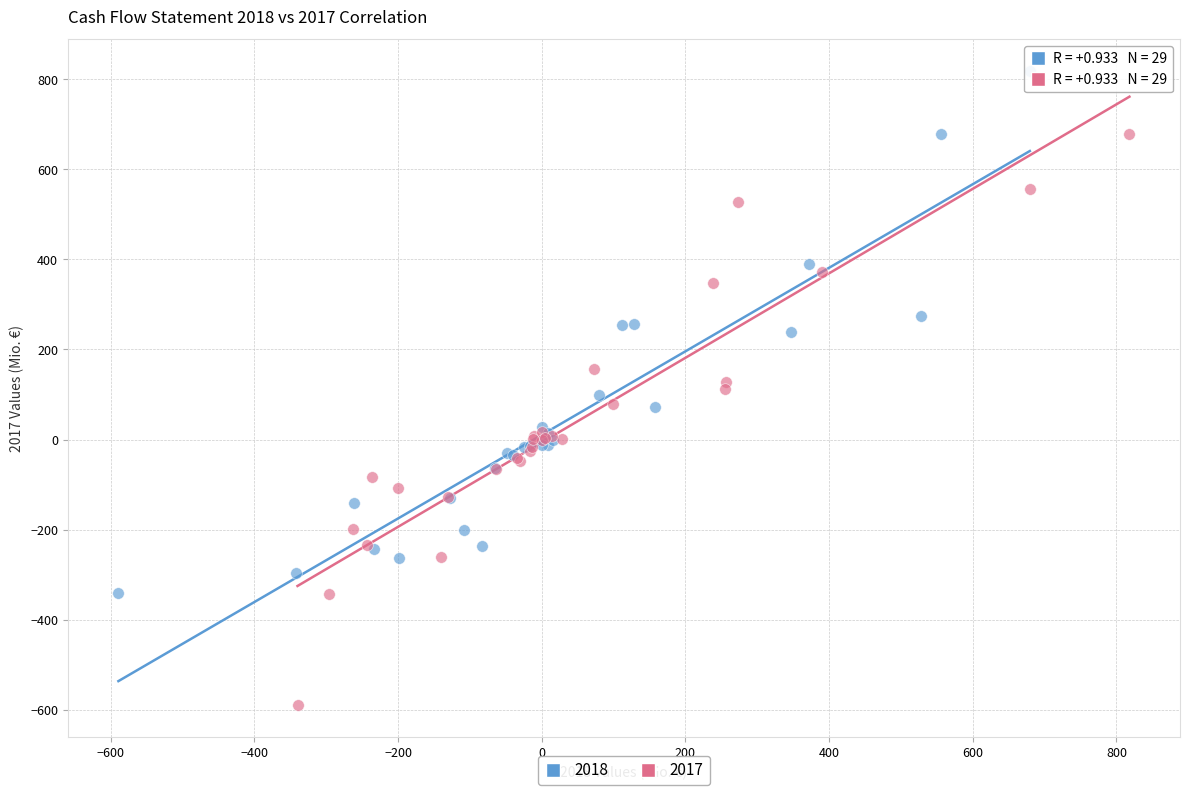

Which series contains the lowest Y value?

2017